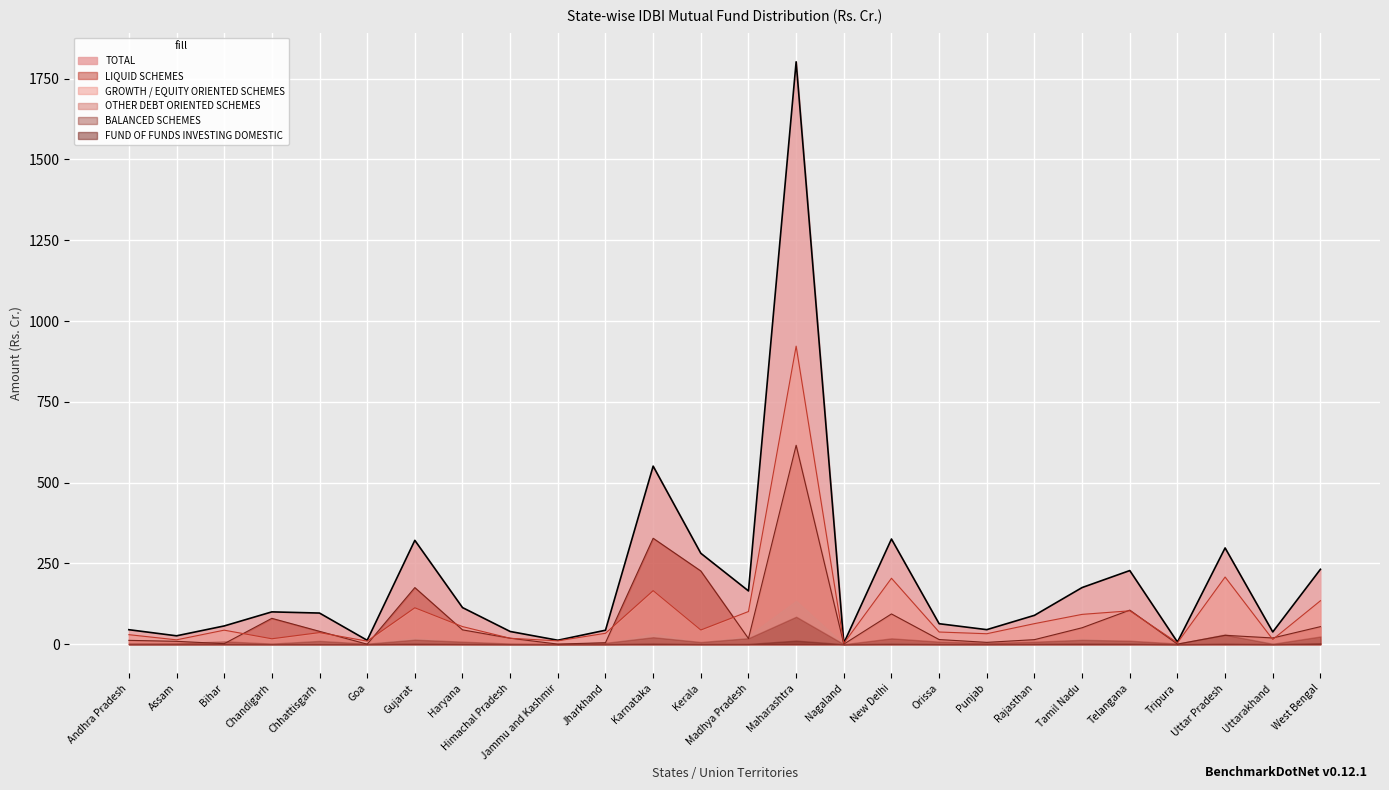

Rank the categories by GROWTH / EQUITY ORIENTED SCHEMES value from highest to lowest.

Maharashtra, Uttar Pradesh, New Delhi, Karnataka, West Bengal, Gujarat, Telangana, Madhya Pradesh, Tamil Nadu, Rajasthan, Haryana, Kerala, Bihar, Orissa, Chhattisgarh, Jharkhand, Punjab, Andhra Pradesh, Himachal Pradesh, Chandigarh, Uttarakhand, Assam, Jammu and Kashmir, Goa, Tripura, Nagaland